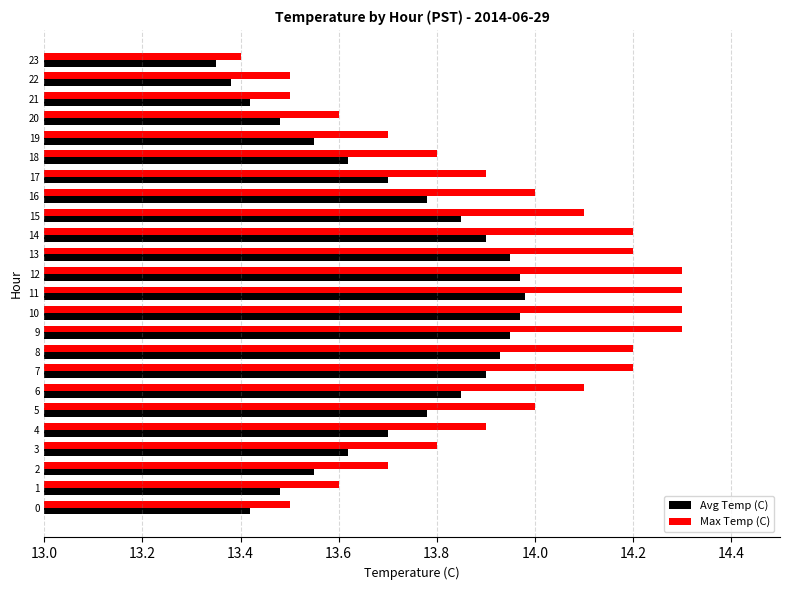

At which label is Max Temp (C) closest to 13?

23